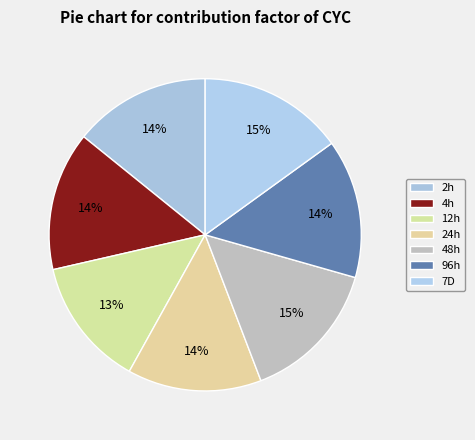

Which has a higher value, 7D or 4h?

7D